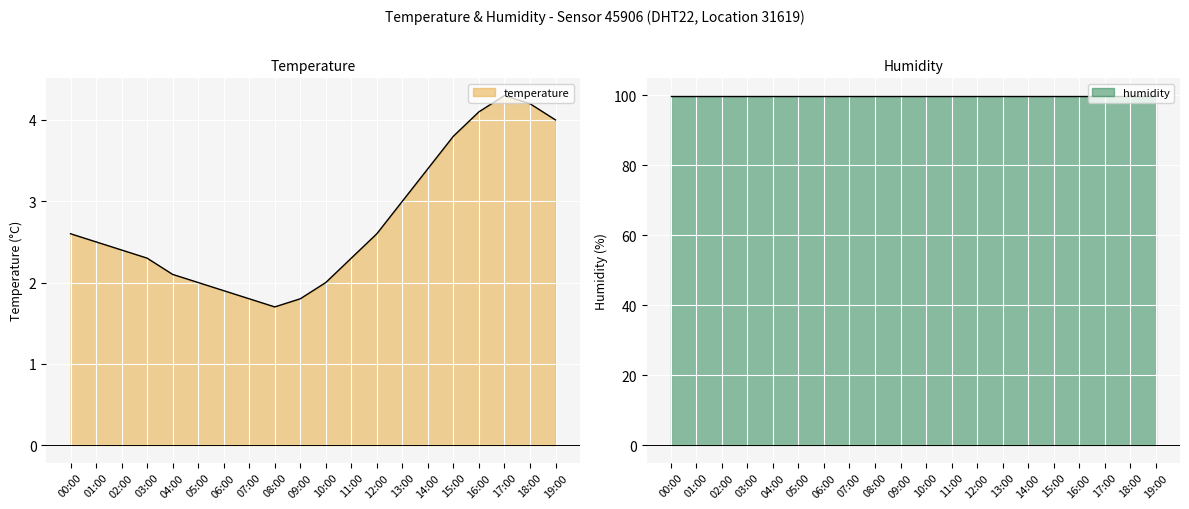

What is the maximum value for temperature?

4.3